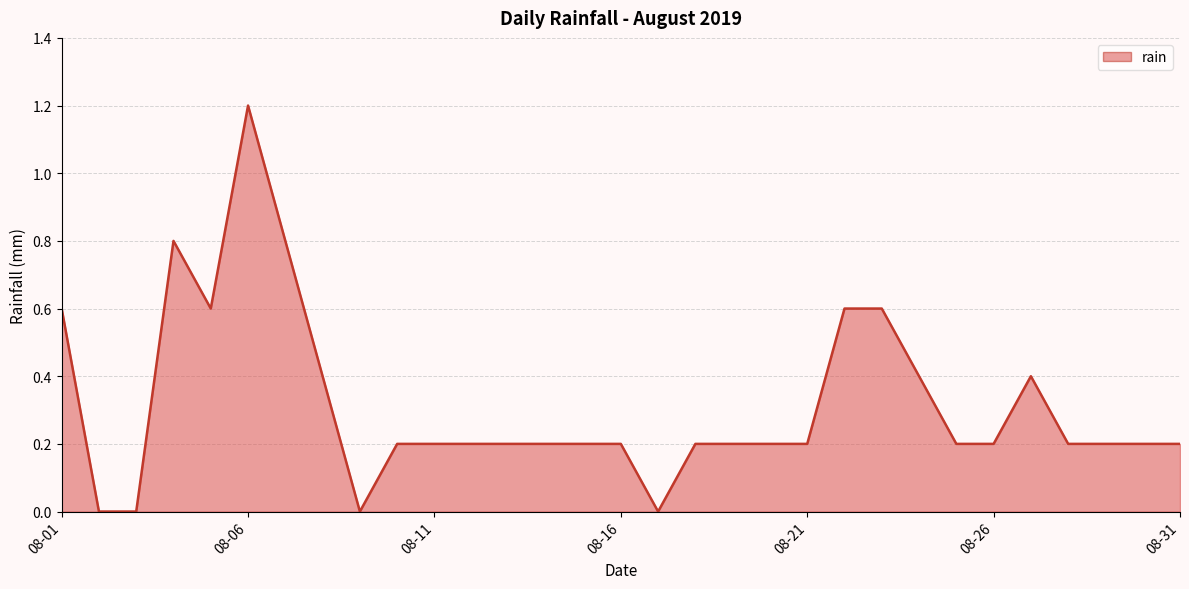

What is the difference between the maximum and minimum values?

1.2